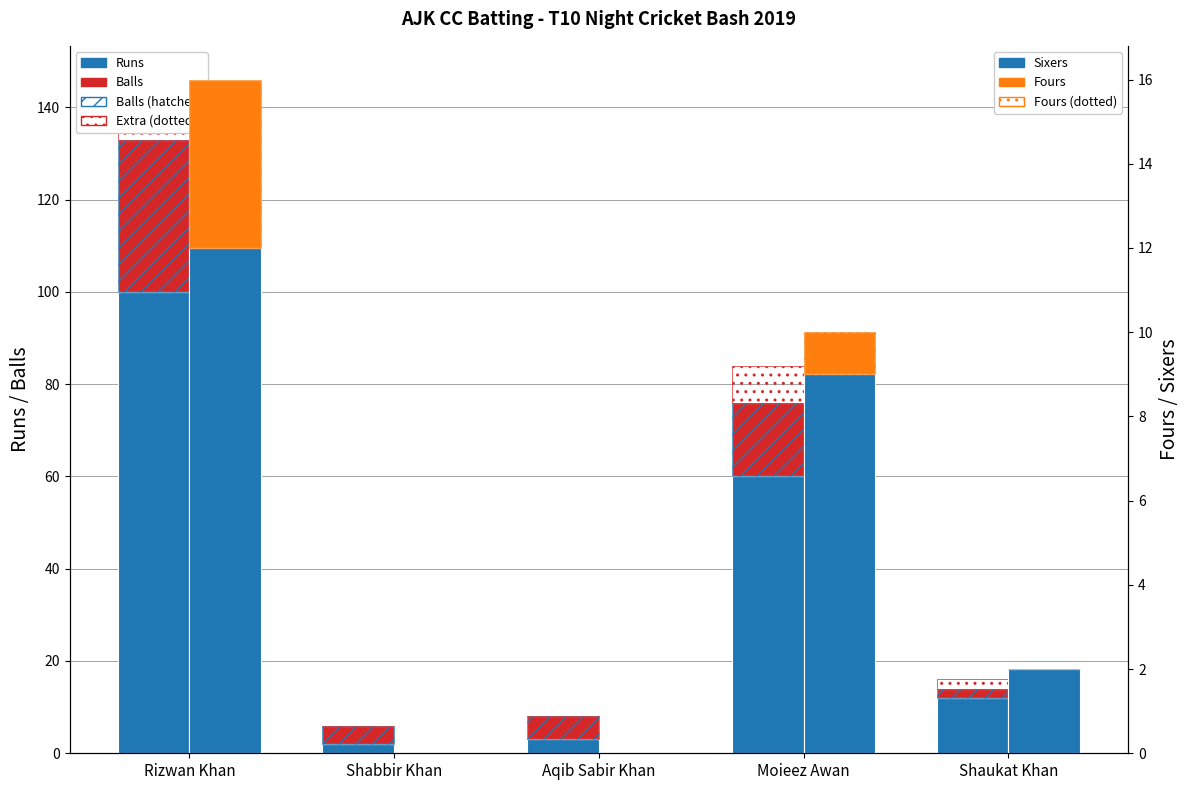

What is the maximum value shown in the chart?

100